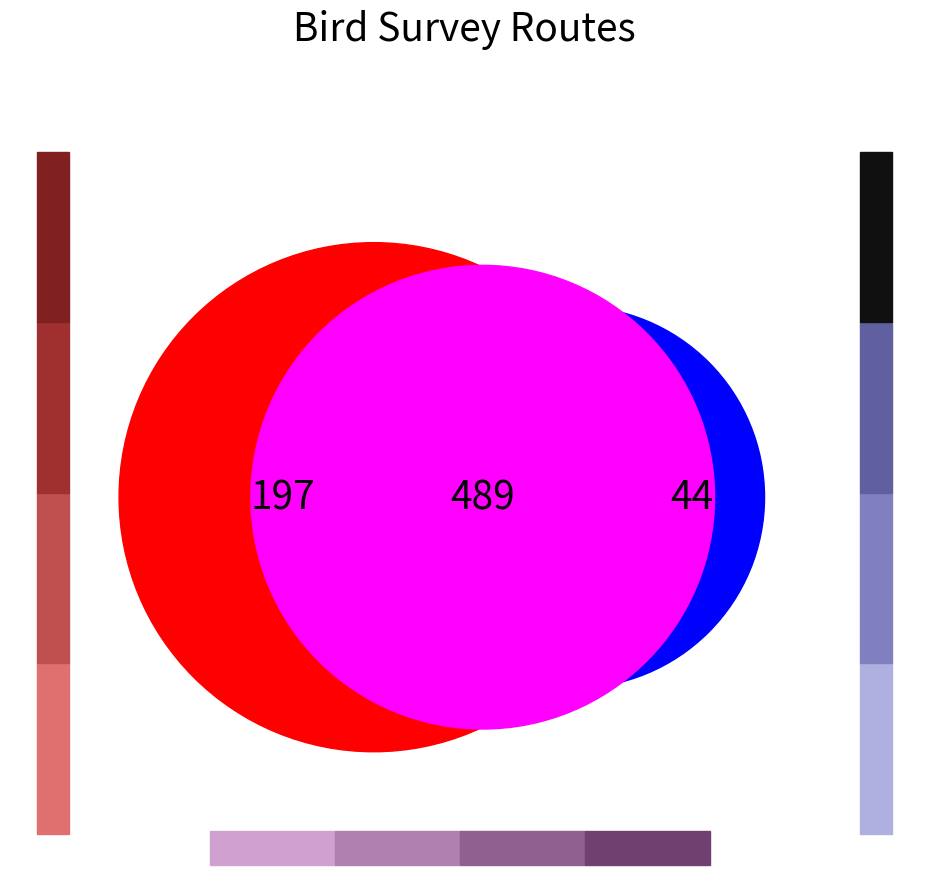

Does Route 5 account for over 50% of the chart?

No